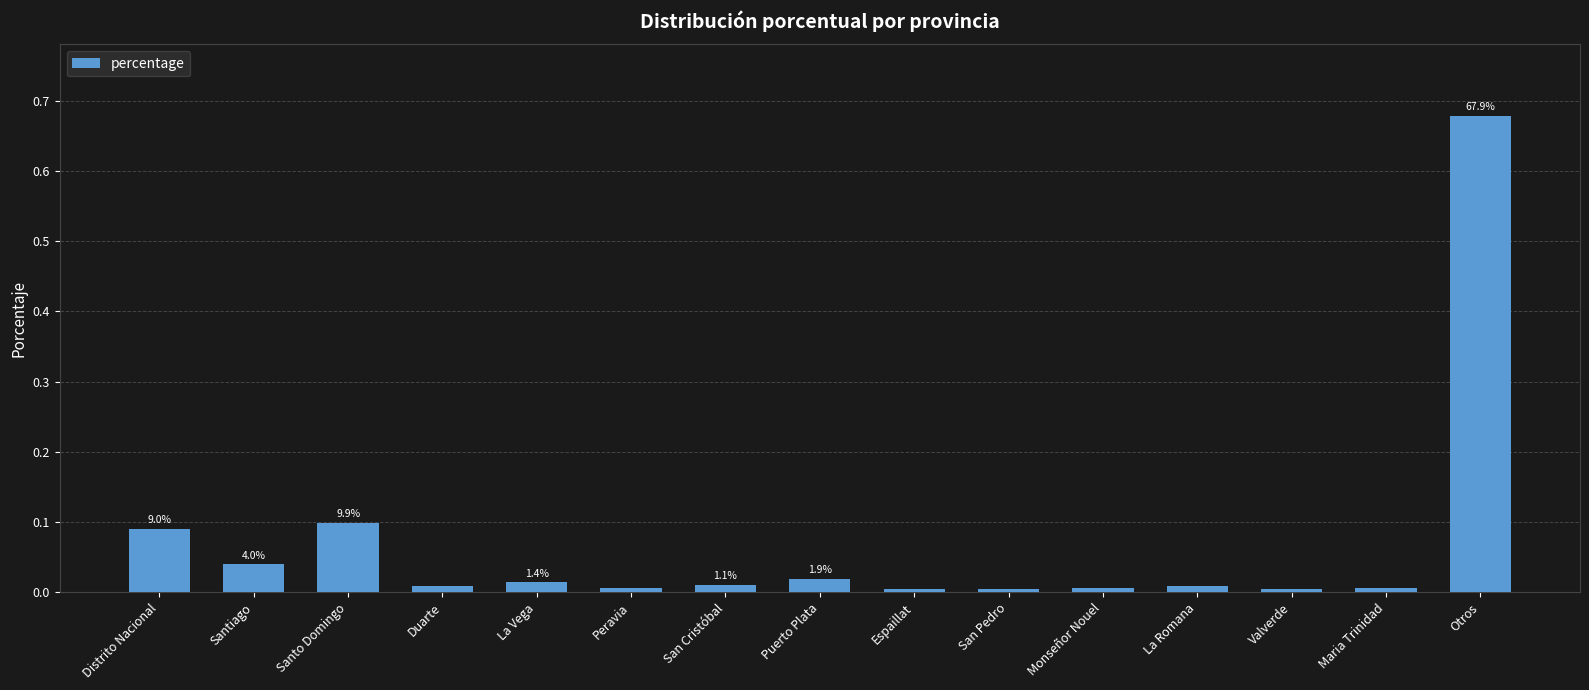

Is it true that the value at Otros is 1.1?

False